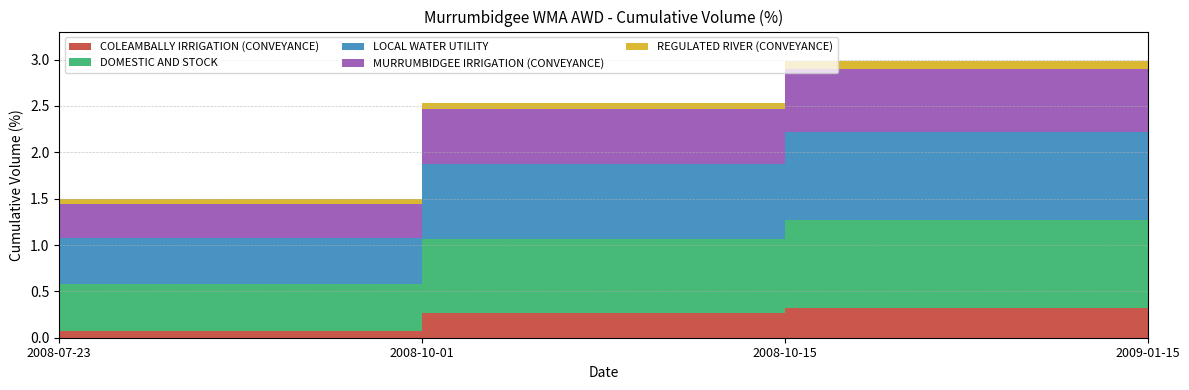

Reading left to right, extract all data points from this chart.

COLEAMBALLY IRRIGATION (CONVEYANCE): 2008-07-23=0.1	2008-10-01=0.3	2008-10-15=0.3	2009-01-15=0.3
DOMESTIC AND STOCK: 2008-07-23=0.5	2008-10-01=0.8	2008-10-15=0.9	2009-01-15=0.9
LOCAL WATER UTILITY: 2008-07-23=0.5	2008-10-01=0.8	2008-10-15=0.9	2009-01-15=0.9
MURRUMBIDGEE IRRIGATION (CONVEYANCE): 2008-07-23=0.4	2008-10-01=0.6	2008-10-15=0.7	2009-01-15=0.8
REGULATED RIVER (CONVEYANCE): 2008-07-23=0.1	2008-10-01=0.1	2008-10-15=0.1	2009-01-15=0.1